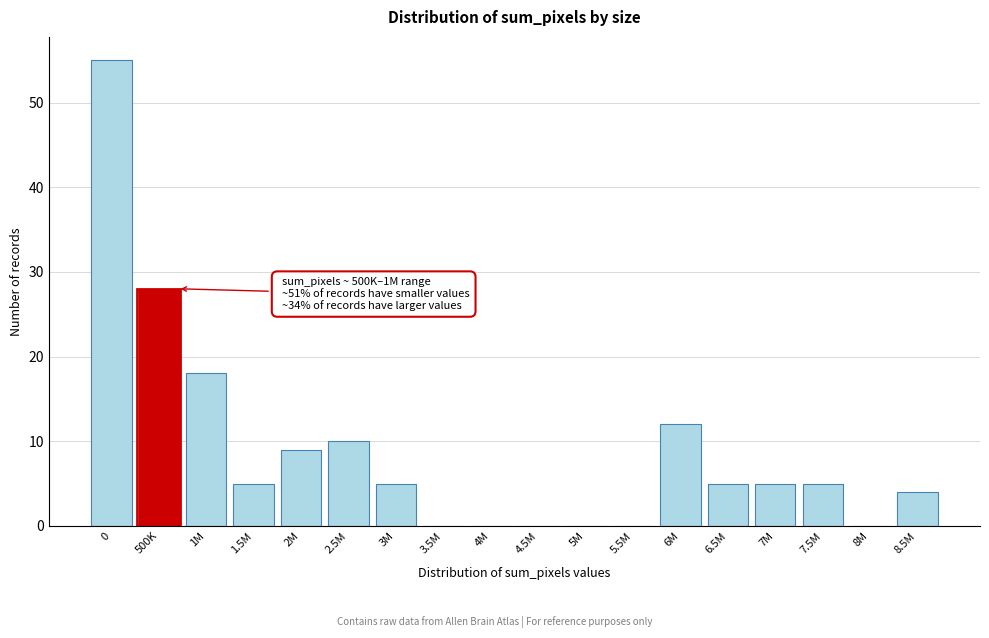

Reading left to right, extract all data points from this chart.

0=55	500K=28	1M=18	1.5M=5	2M=9	2.5M=10	3M=5	3.5M=0	4M=0	4.5M=0	5M=0	5.5M=0	6M=12	6.5M=5	7M=5	7.5M=5	8M=0	8.5M=4